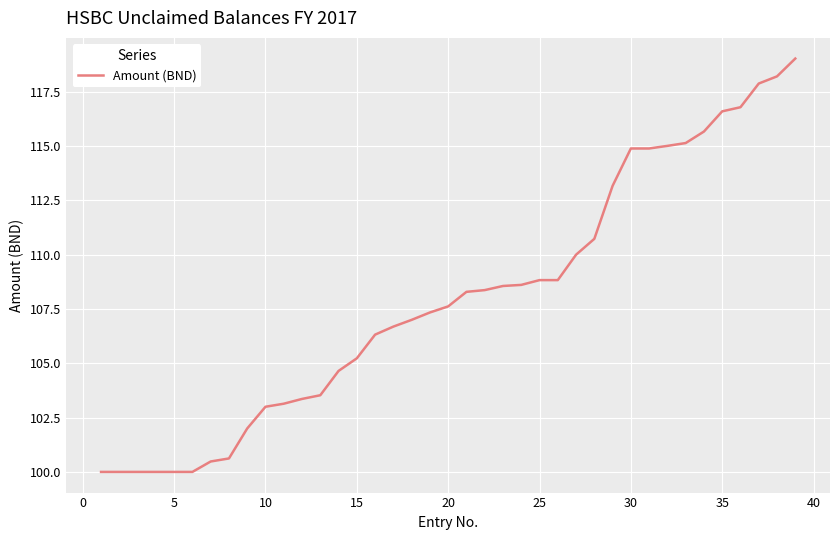

What is the difference between the maximum and minimum values?

19.0